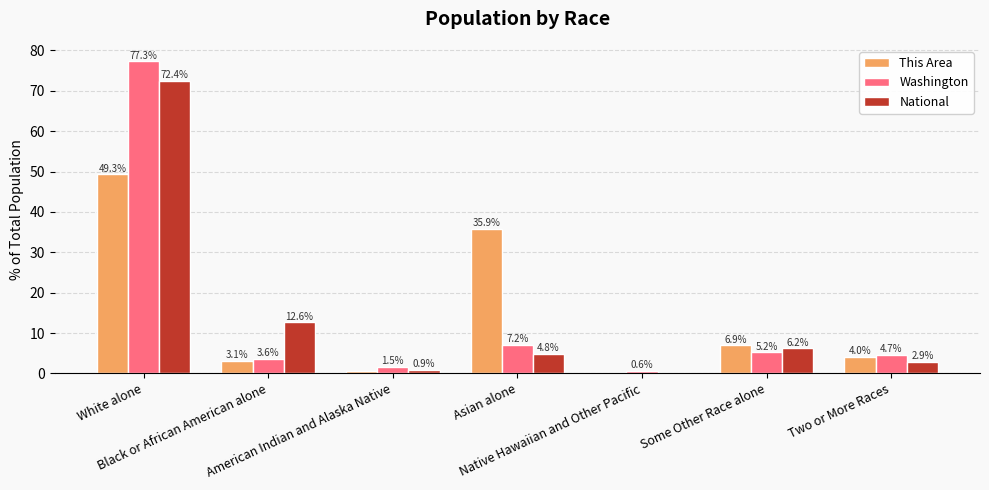

What is the total value across all series at White alone?

199.0